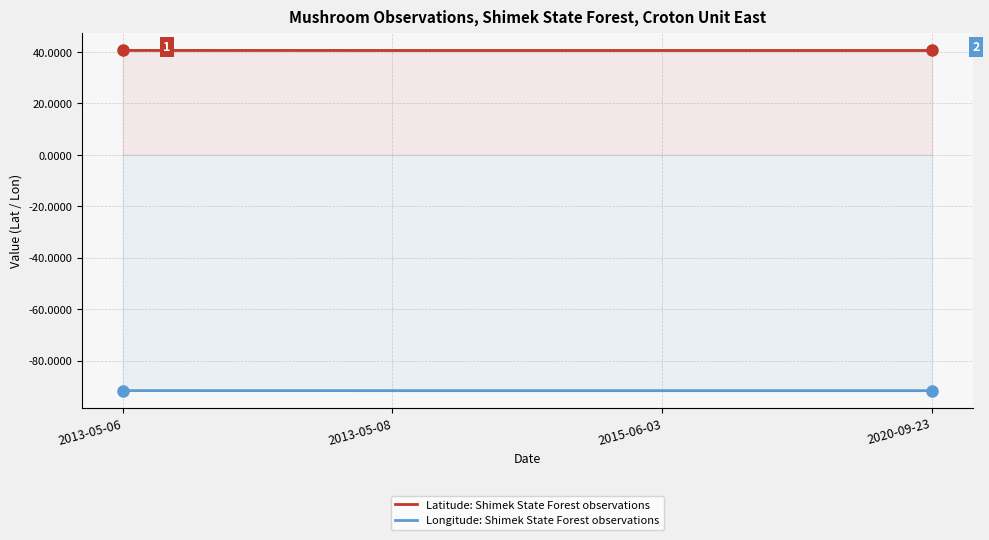

At which category does Latitude reach its first local valley?

2015-06-03